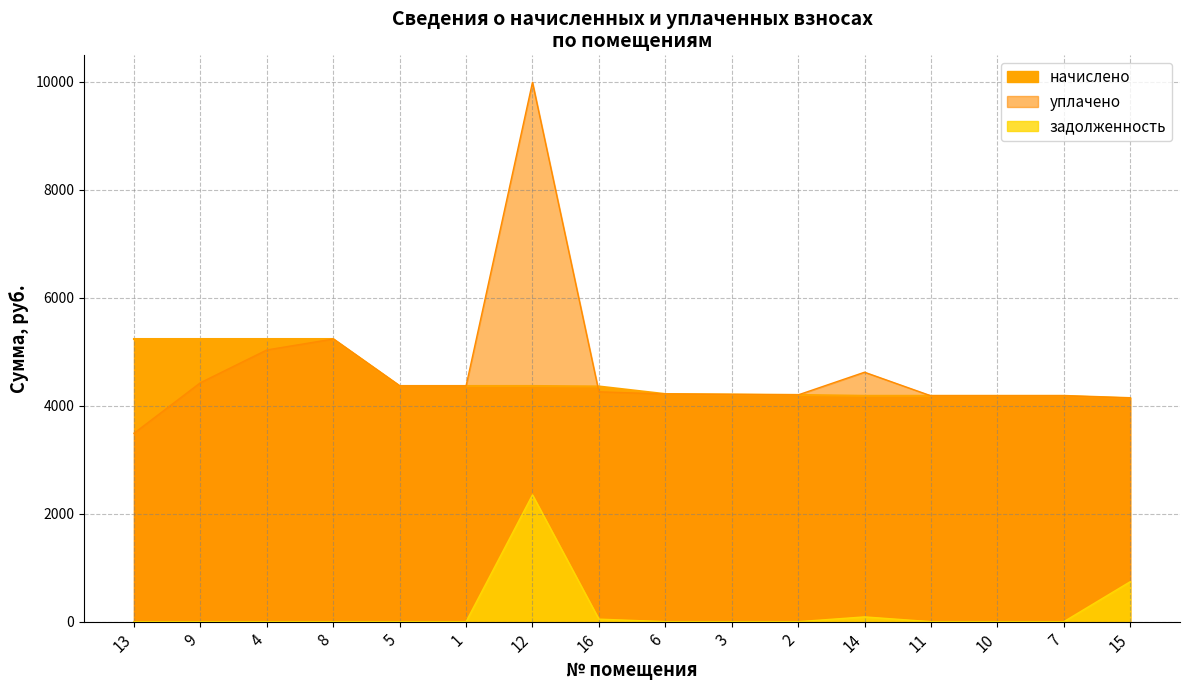

Reading left to right, list all the values displayed in this chart.

начислено: 1=4363.6	2=4198.0	3=4206.2	4=5233.0	5=4363.6	6=4214.5	7=4181.4	8=5233.0	9=5233.0	10=4181.4	11=4181.4	12=4363.6	13=5233.0	14=4181.5	15=4140.0	16=4355.3
уплачено: 1=4363.6	2=4198.0	3=4206.2	4=5030.7	5=4363.6	6=4214.5	7=4181.4	8=5233.0	9=4424.0	10=4181.4	11=4181.4	12=9985.3	13=3488.6	14=4618.2	15=4140.0	16=4255.6
задолженность: 1=0.0	2=0.0	3=0.0	4=0.0	5=0.0	6=0.0	7=0.0	8=0.0	9=0.0	10=0.0	11=0.0	12=2347.3	13=0.0	14=88.5	15=740.0	16=47.0